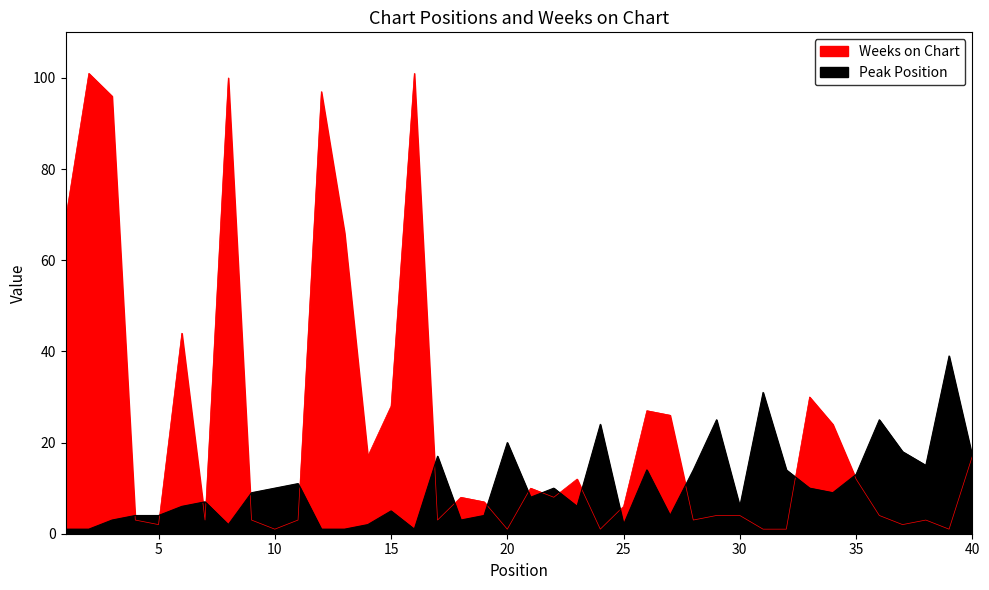

What is the value of the Peak Position point at the 5th from the left?

4